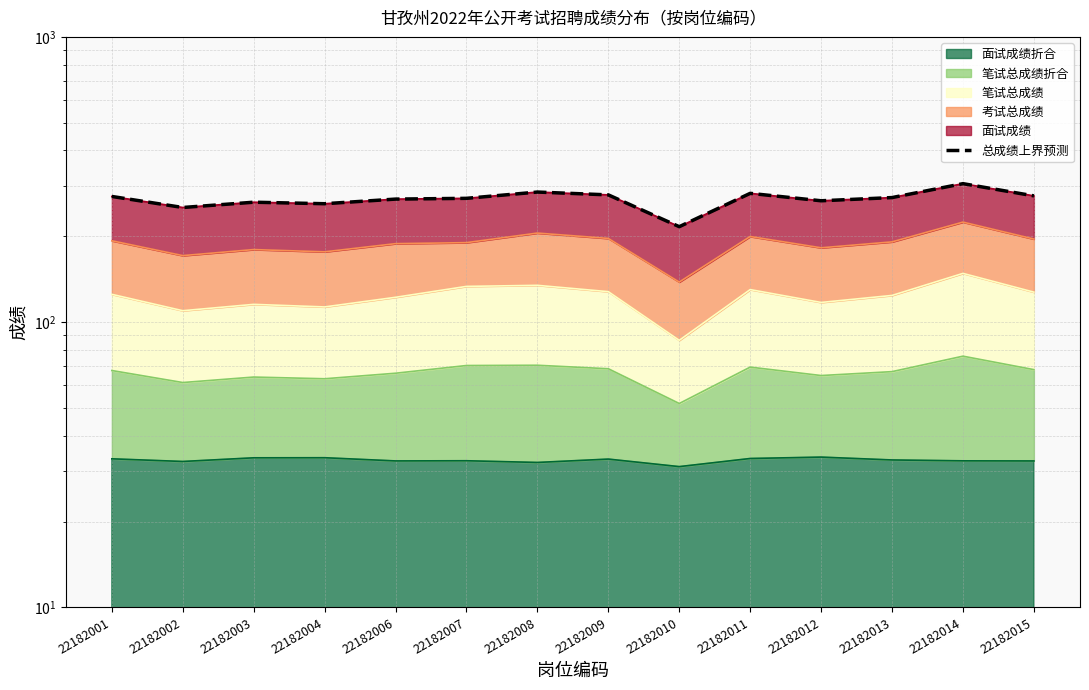

What is the change in value from 22182008 to 22182012?

-19.4